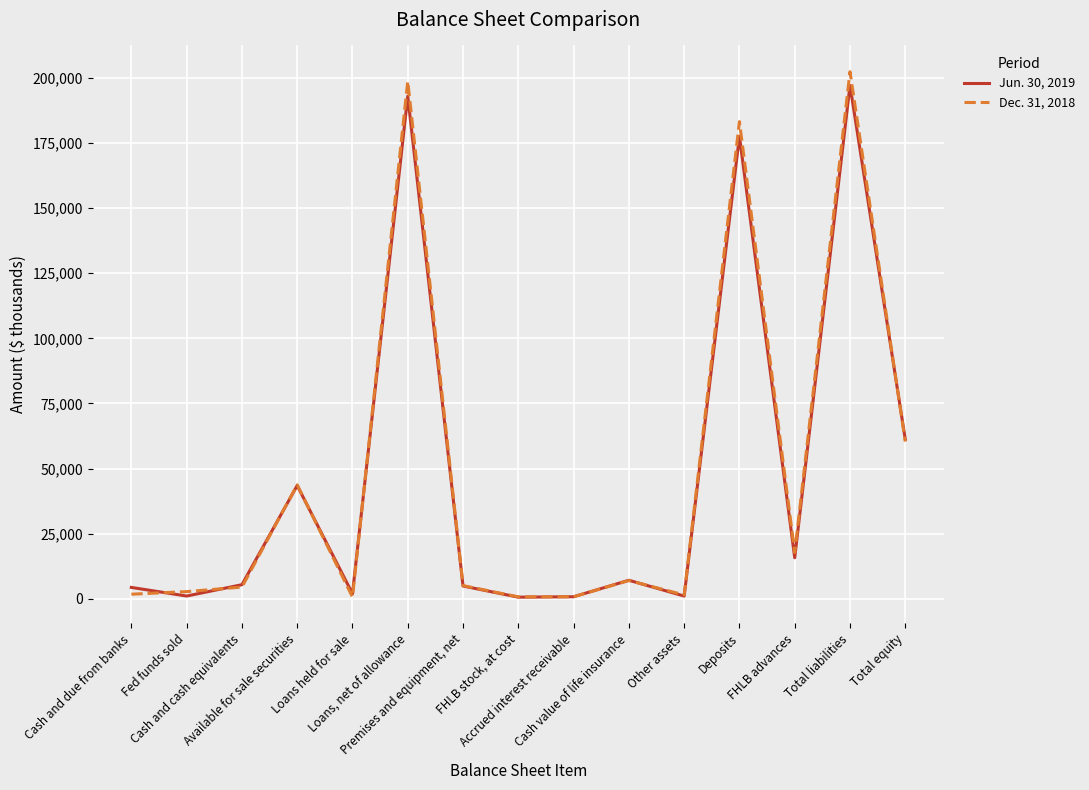

List the labels in order of Jun. 30, 2019 value, smallest first.

FHLB stock, at cost, Accrued interest receivable, Other assets, Fed funds sold, Loans held for sale, Cash and due from banks, Premises and equipment, net, Cash and cash equivalents, Cash value of life insurance, FHLB advances, Available for sale securities, Total equity, Deposits, Loans, net of allowance, Total liabilities